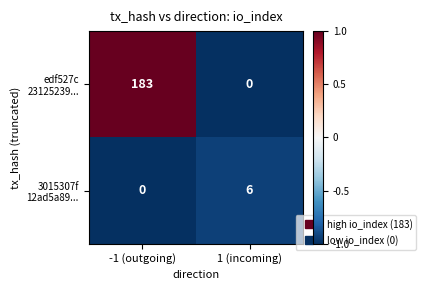

What is the spread (max minus min) of values at -1 (outgoing)?

183